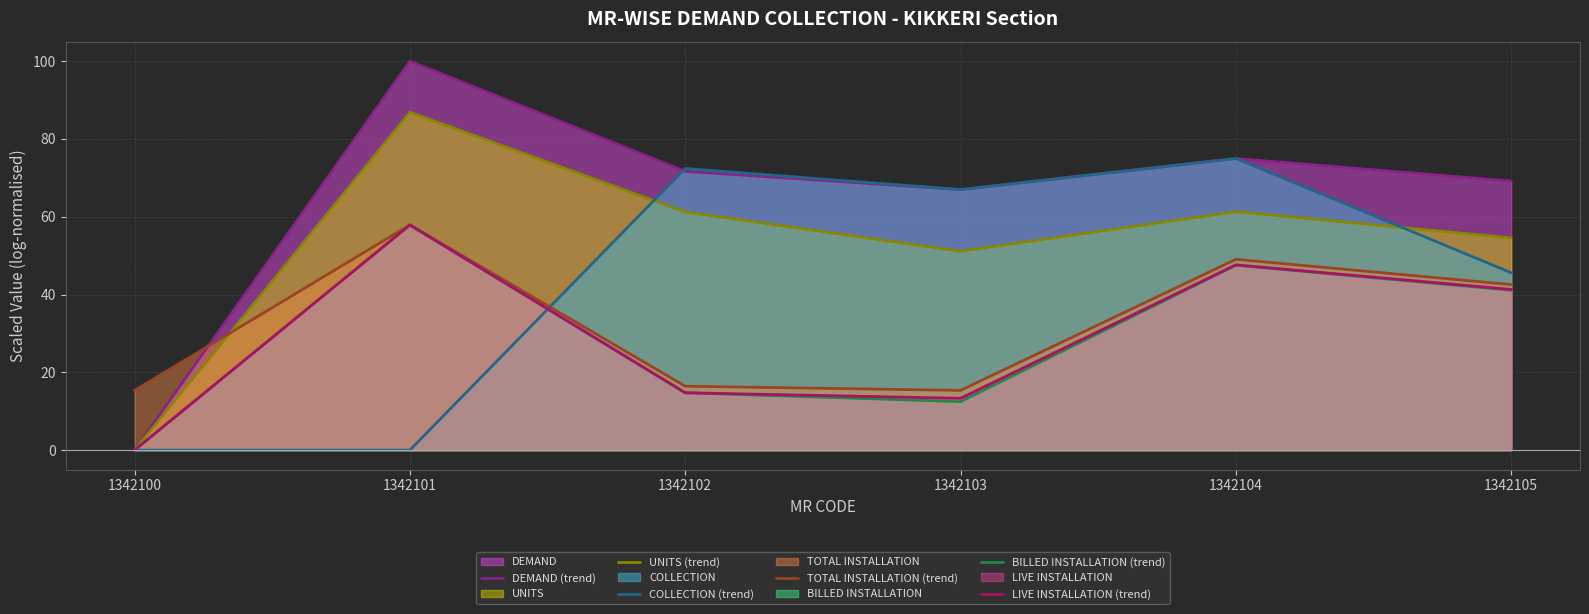

How many distinct data groups are displayed?

6